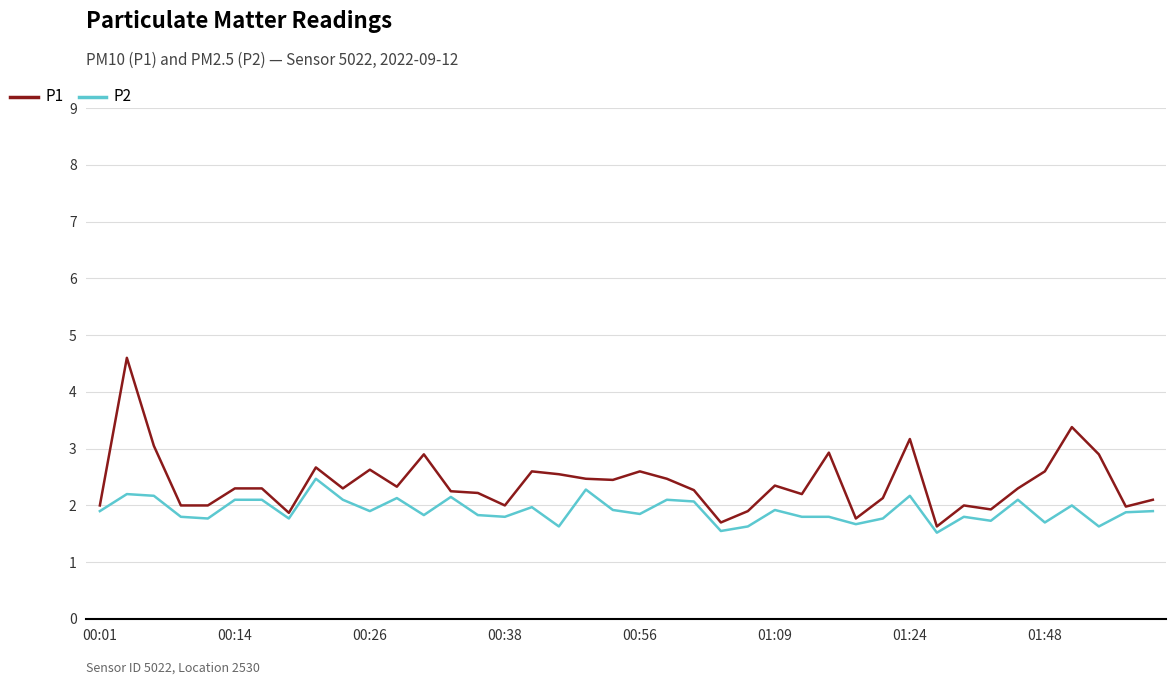

Which series has the largest range (max minus min)?

P1